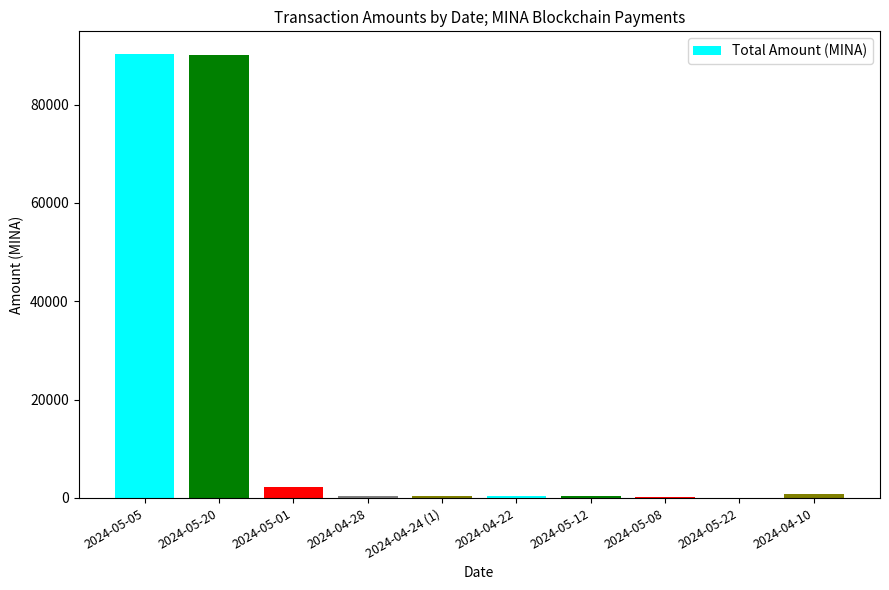

At which label is the value closest to 45213?

2024-05-01